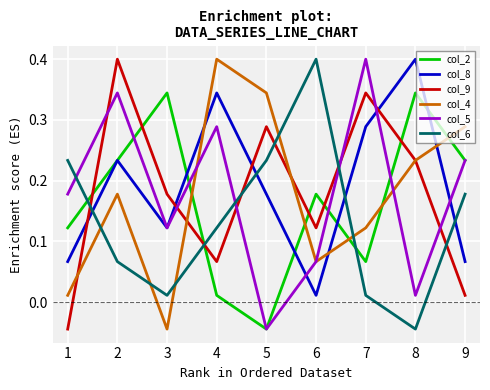

Where do col_6 and col_9 first cross each other?

1 and 2